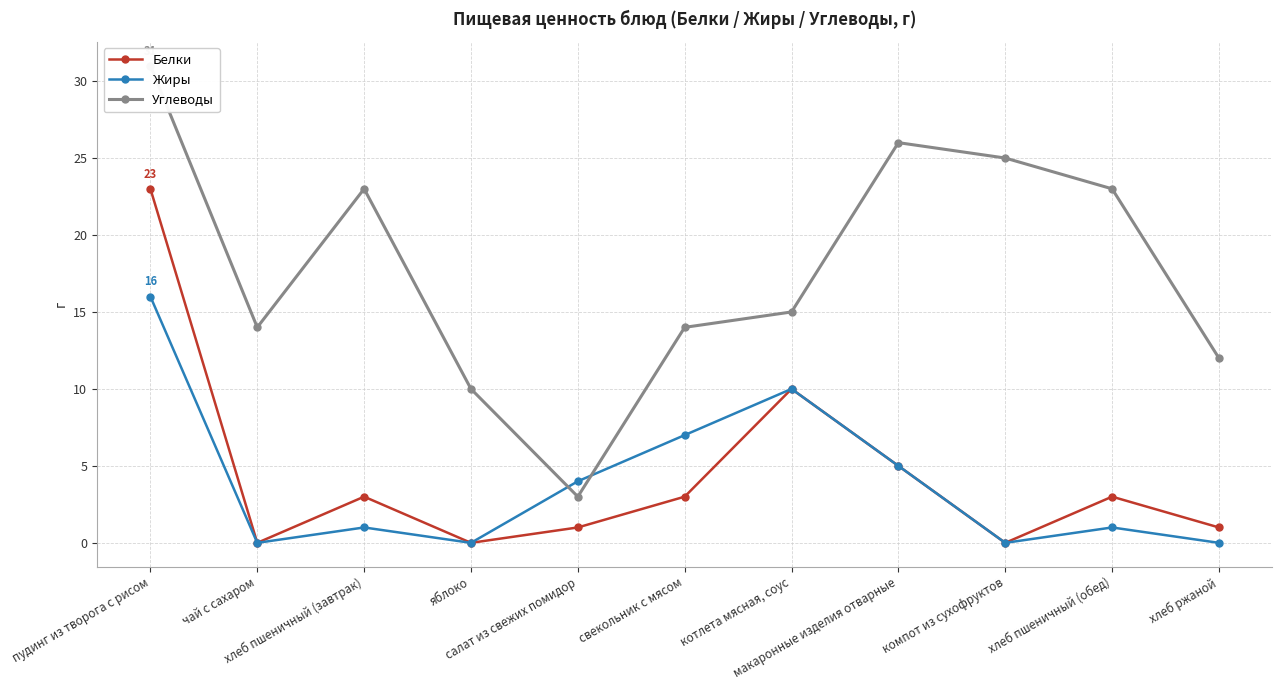

Reading right to left, transcribe all the data shown in this chart.

Белки: хлеб ржаной=1	хлеб пшеничный (обед)=3	компот из сухофруктов=0	макаронные изделия отварные=5	котлета мясная, соус=10	свекольник с мясом=3	салат из свежих помидор=1	яблоко=0	хлеб пшеничный (завтрак)=3	чай с сахаром=0	пудинг из творога с рисом=23
Жиры: хлеб ржаной=0	хлеб пшеничный (обед)=1	компот из сухофруктов=0	макаронные изделия отварные=5	котлета мясная, соус=10	свекольник с мясом=7	салат из свежих помидор=4	яблоко=0	хлеб пшеничный (завтрак)=1	чай с сахаром=0	пудинг из творога с рисом=16
Углеводы: хлеб ржаной=12	хлеб пшеничный (обед)=23	компот из сухофруктов=25	макаронные изделия отварные=26	котлета мясная, соус=15	свекольник с мясом=14	салат из свежих помидор=3	яблоко=10	хлеб пшеничный (завтрак)=23	чай с сахаром=14	пудинг из творога с рисом=31